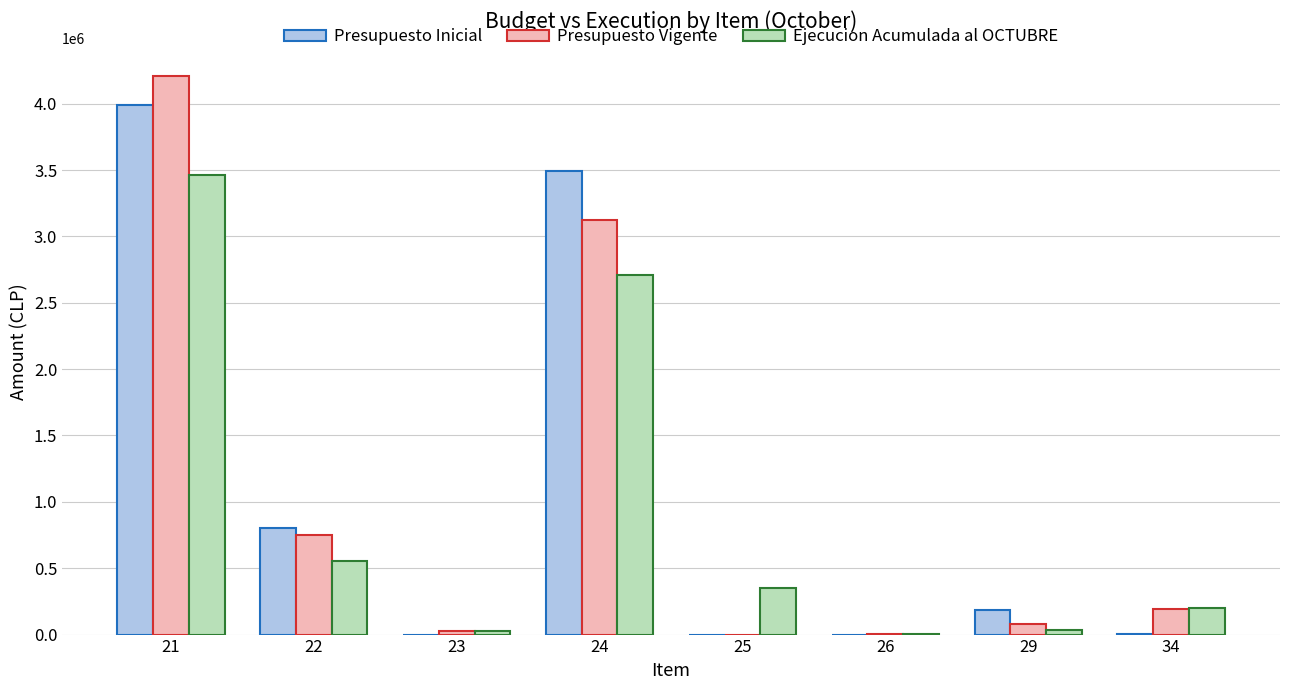

How many series are shown in this chart?

3